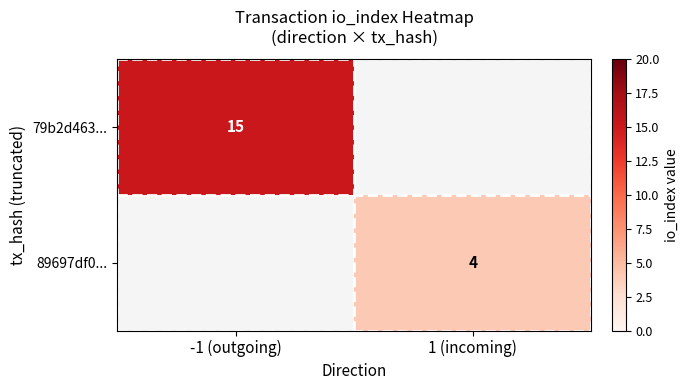

The value of 79b2d463... at -1 (outgoing) is 6. True or false?

False